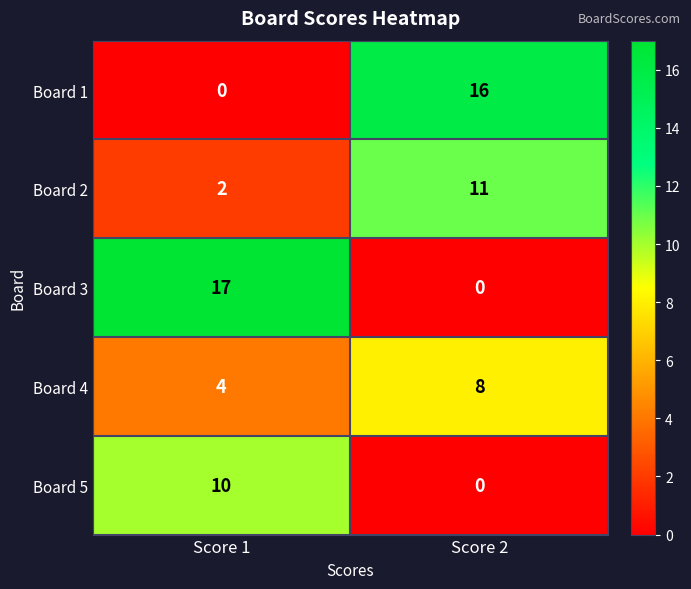

At Score 1, list the series in order from largest to smallest.

Board 3, Board 5, Board 4, Board 2, Board 1